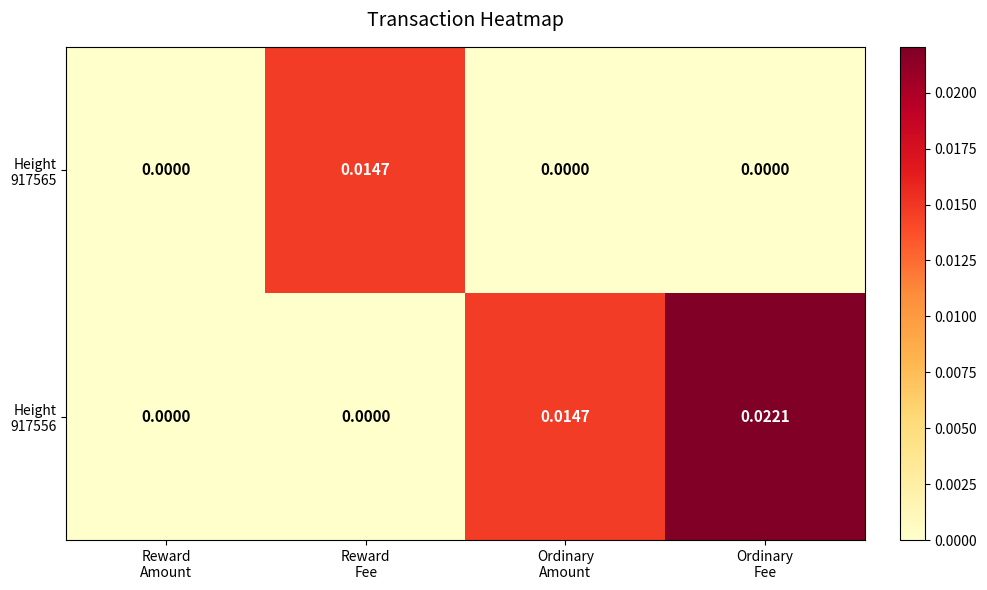

Count the number of categories in the chart.

4